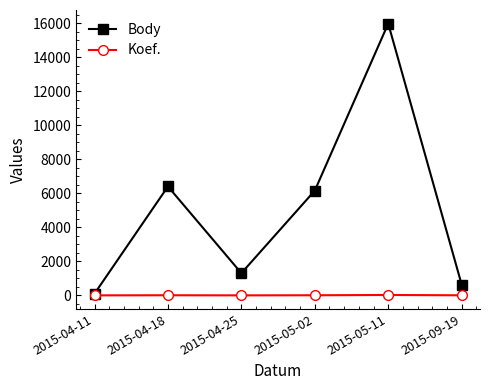

List the series in order of their peak value, lowest first.

Koef., Body